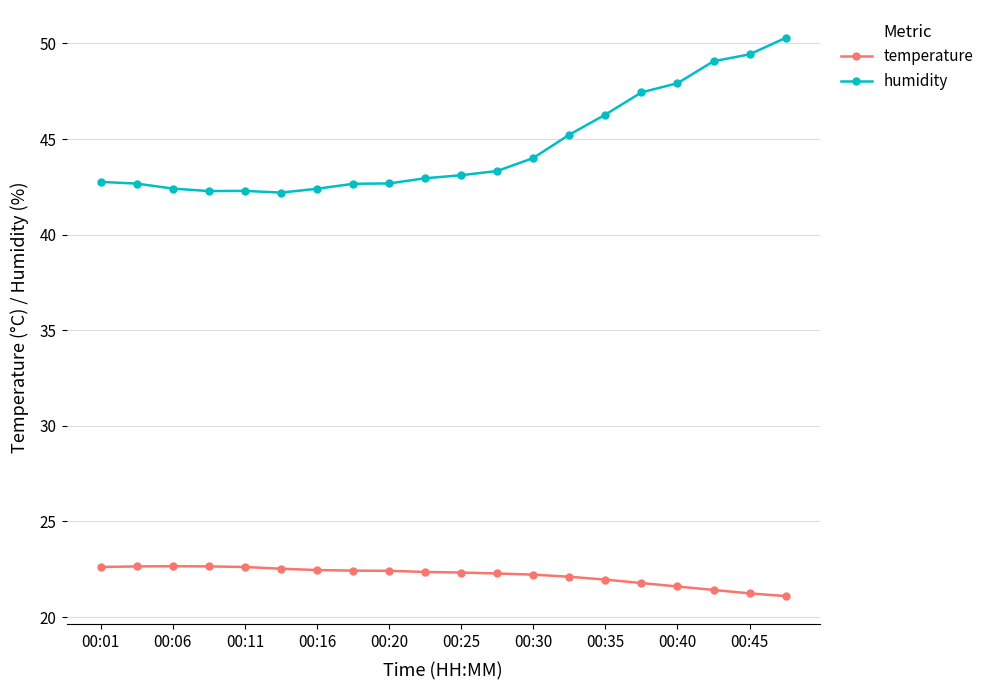

Which series has the largest total across all categories?

humidity